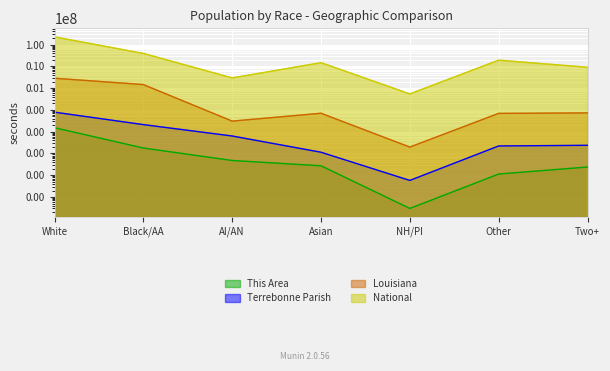

Where is National nearest to the value 112046639?

Black/AA